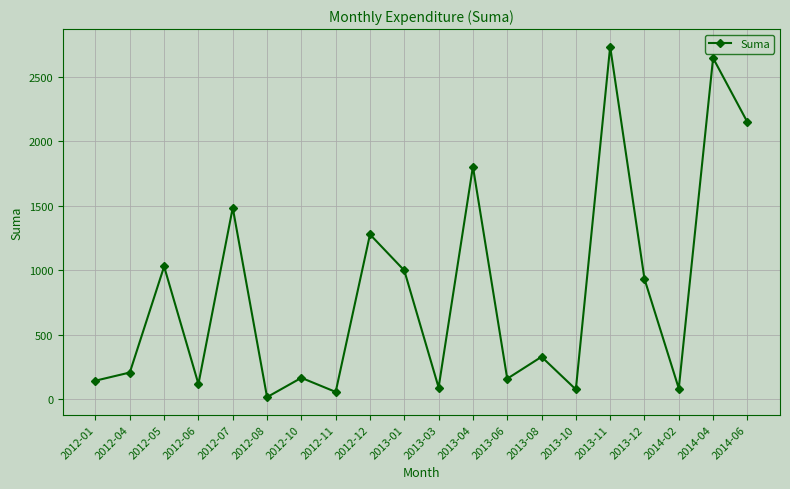

What is the change in value from 2012-07 to 2014-06?

+663.8